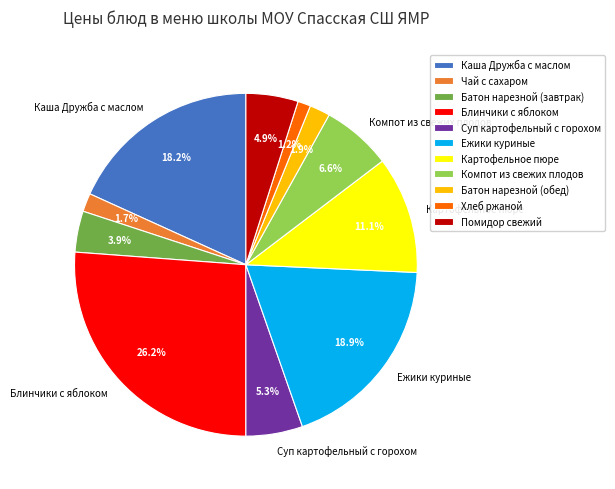

The Батон нарезной (завтрак) slice represents 4% of the pie. True or false?

True